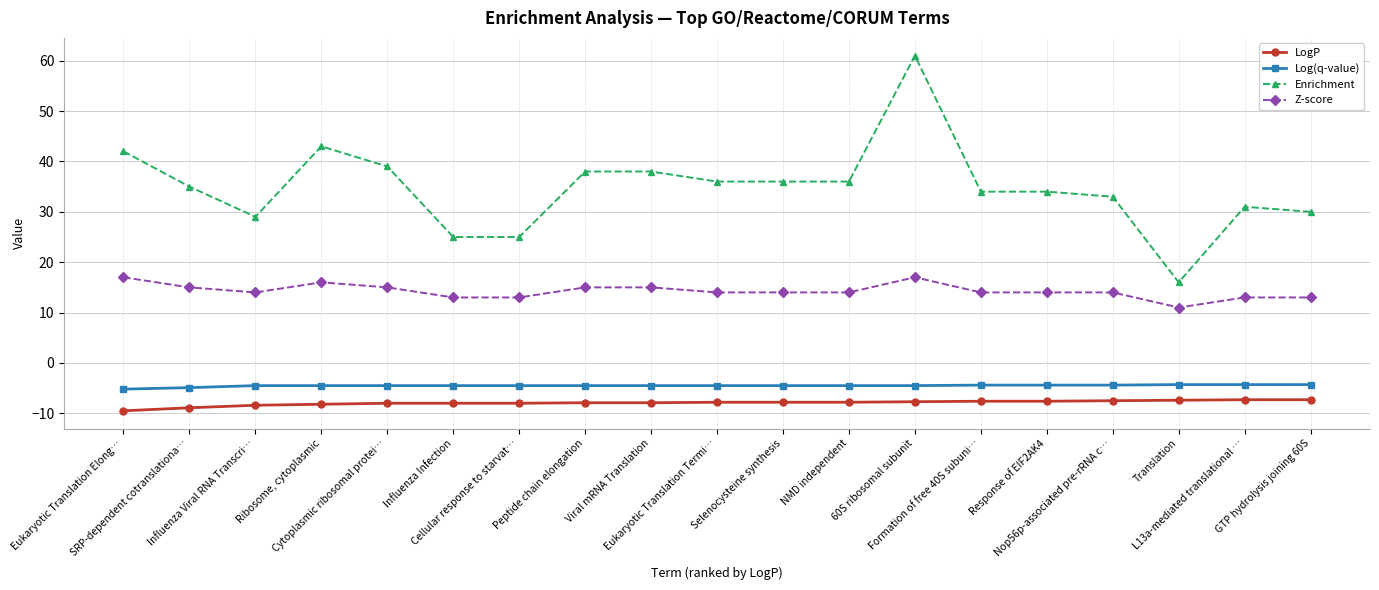

Between Viral mRNA Translation and Eukaryotic Translation Termi…, which series saw the biggest shift?

Enrichment